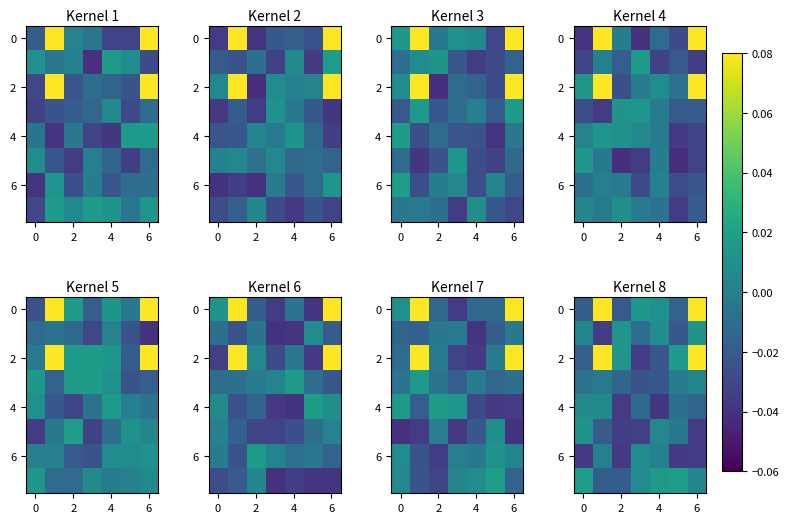

What is the maximum value shown in the chart?

0.1